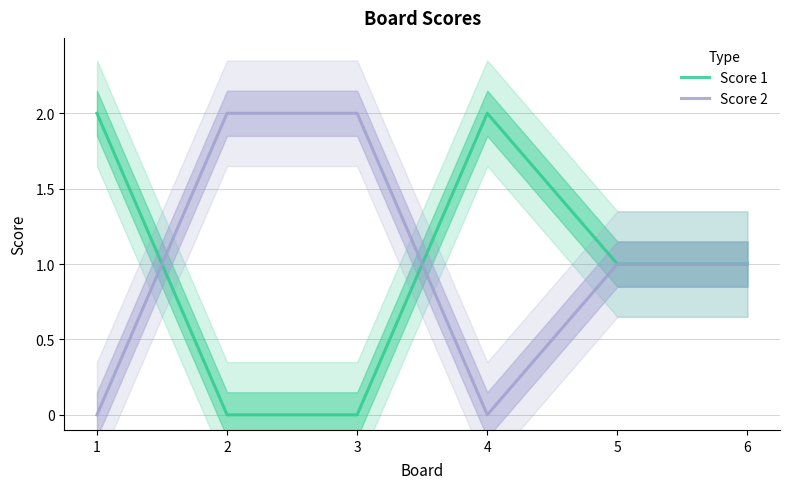

At which label does Score 1 first exceed 1?

1